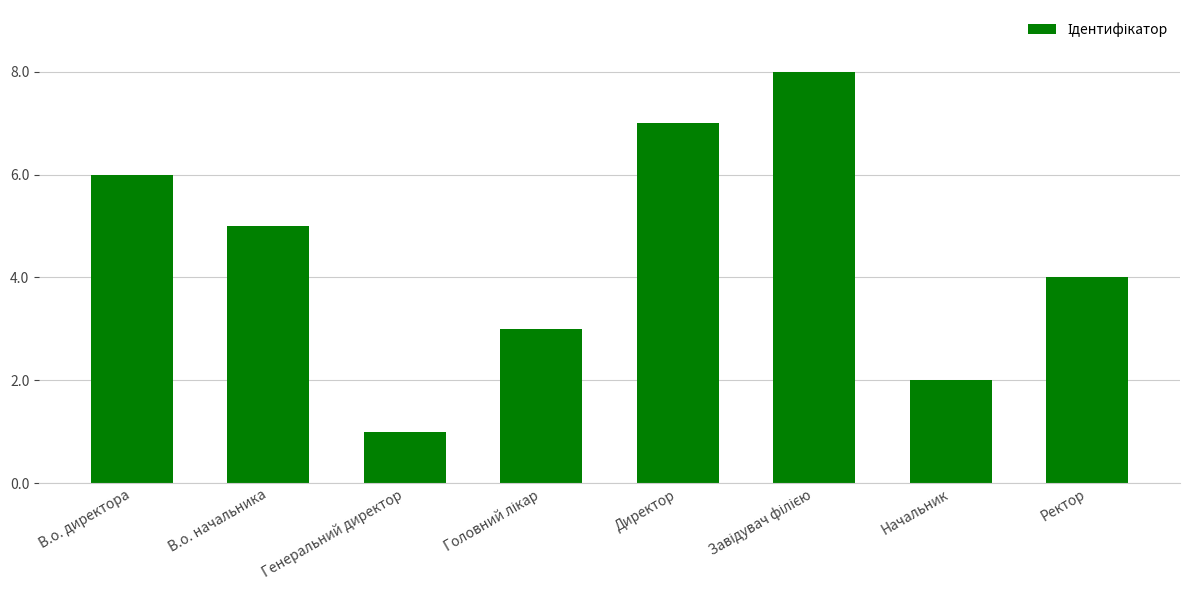

Which label corresponds to the smallest value in the chart?

Генеральний директор